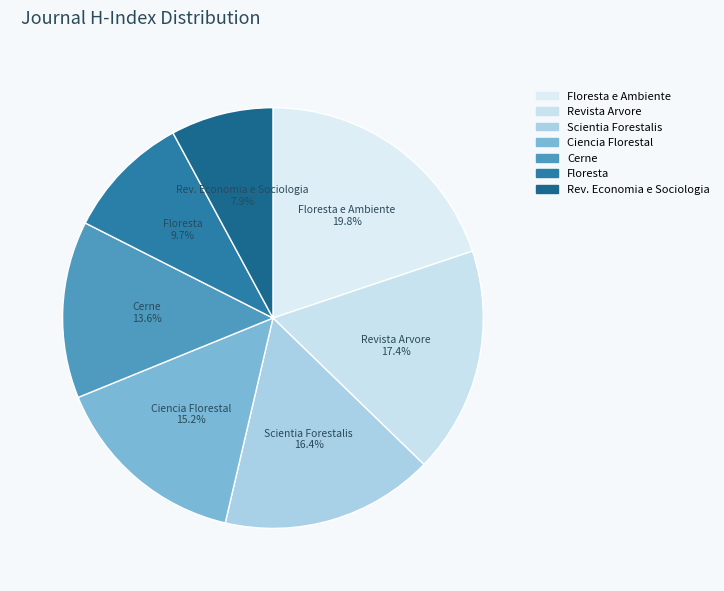

How many slices are in this pie chart?

7